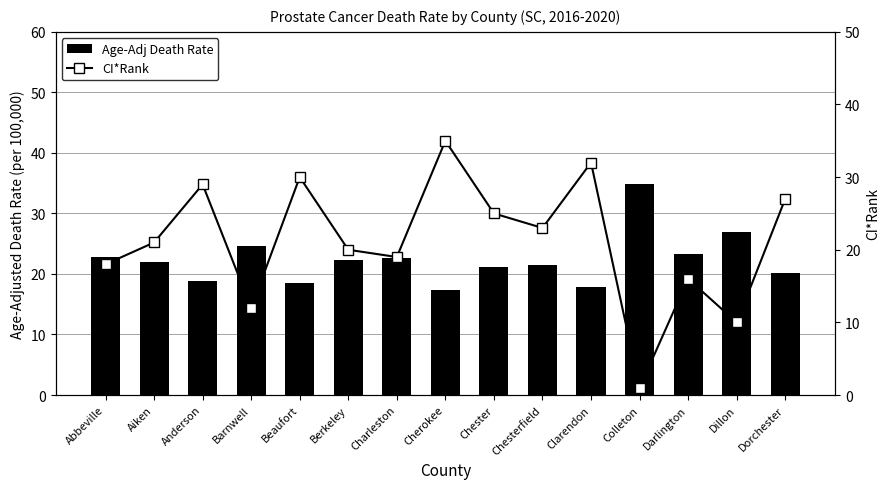

At which label is CI*Rank closest to 18?

Abbeville